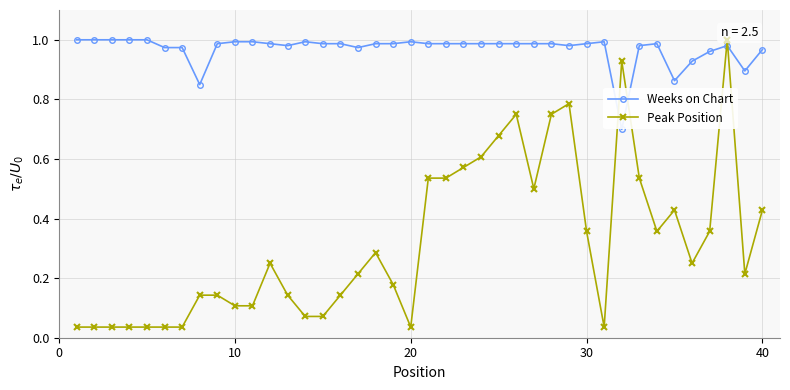

After their last crossing, which series has the higher values: Peak Position or Weeks on Chart?

Weeks on Chart